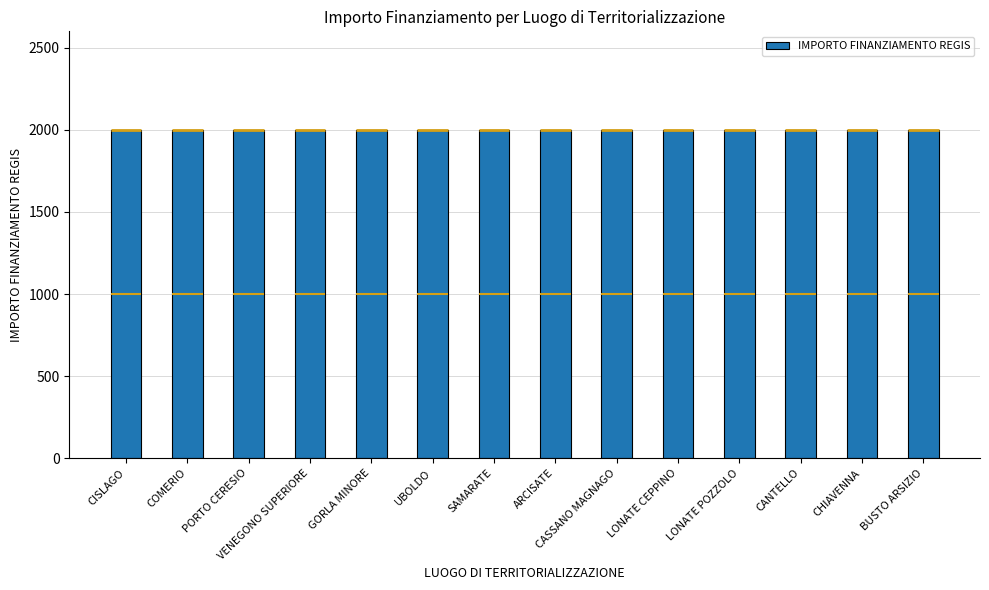

How many bars are there in each group?

3